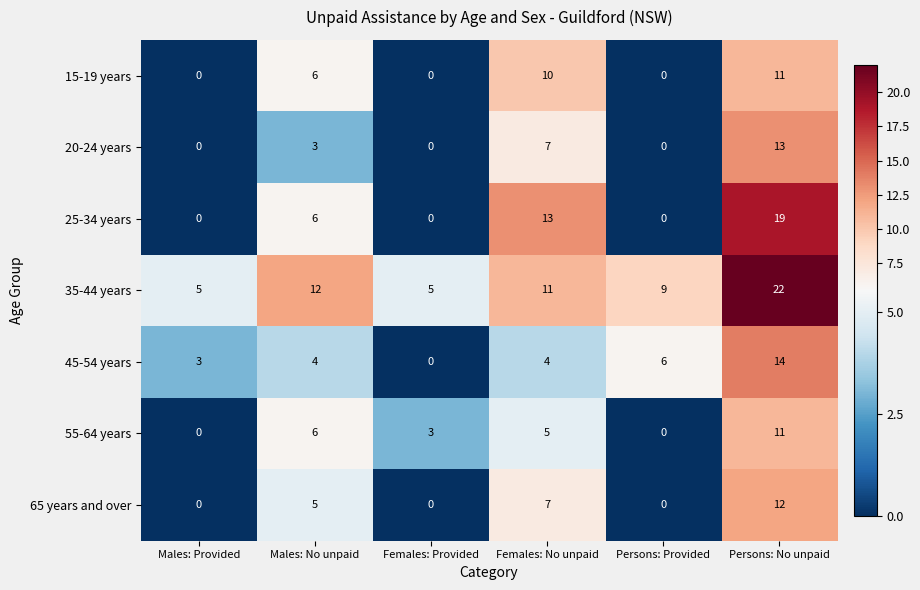

What is the average value of the 25-34 years series?

6